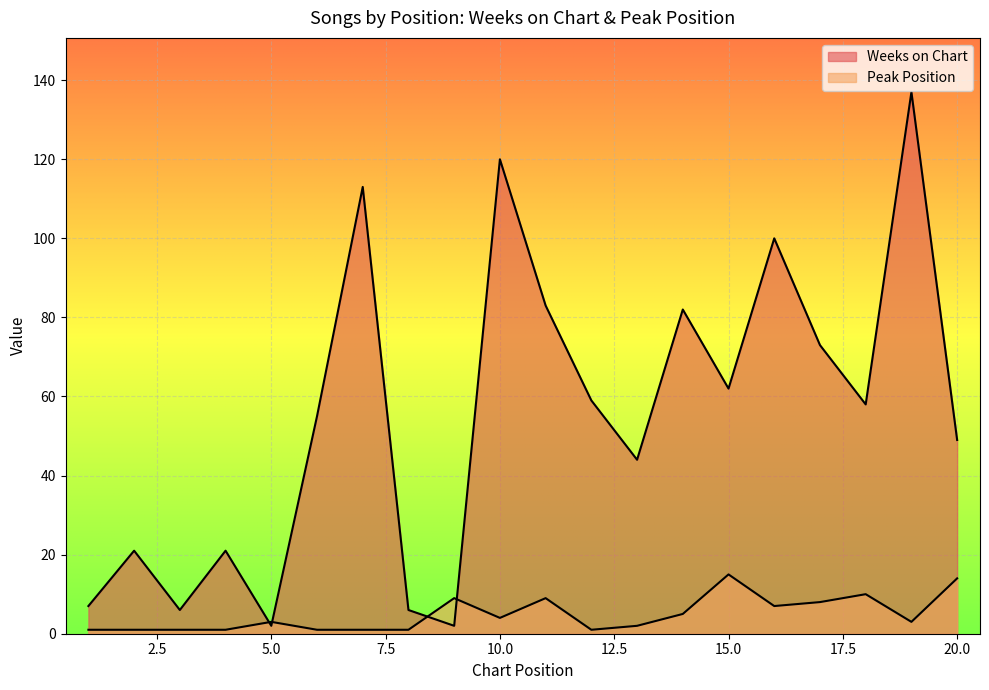

How many data points in Peak Position are above 3?

9